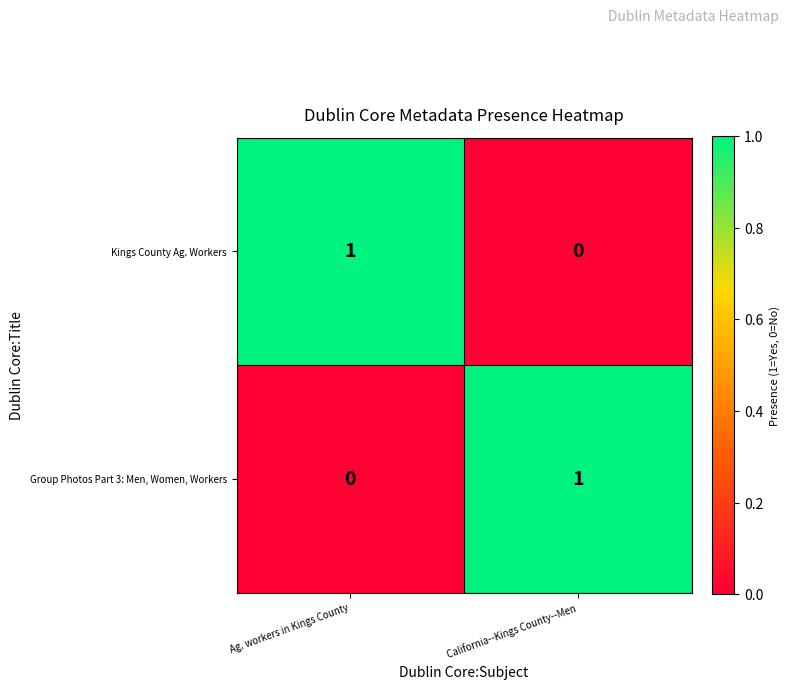

Where is Kings County Ag. Workers nearest to the value 0?

California--Kings County--Men